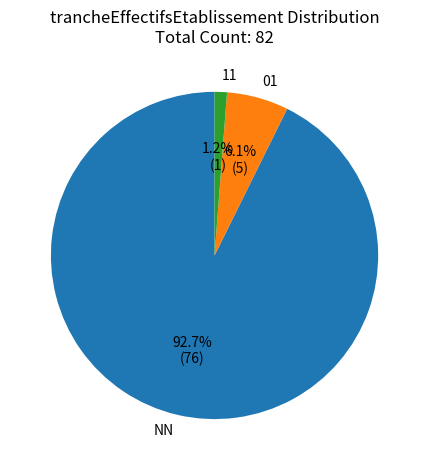

Which slice is the largest?

NN